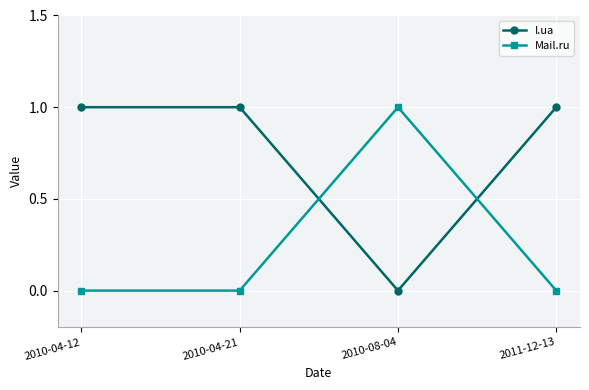

How many times do I.ua and Mail.ru cross each other?

2